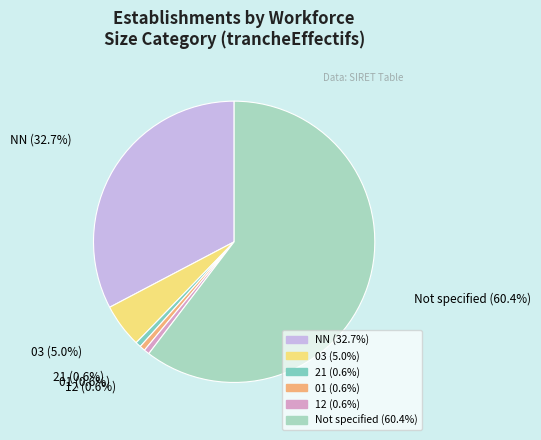

Count the number of slices in the pie.

6